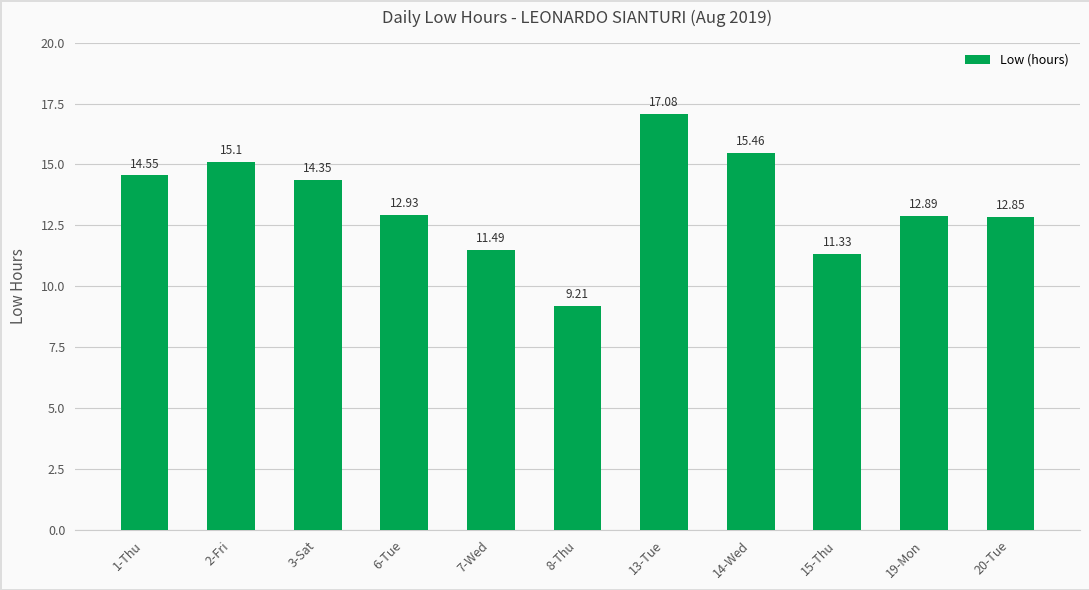

Approximately how many times larger is the value at 6-Tue compared to 14-Wed?

0.8